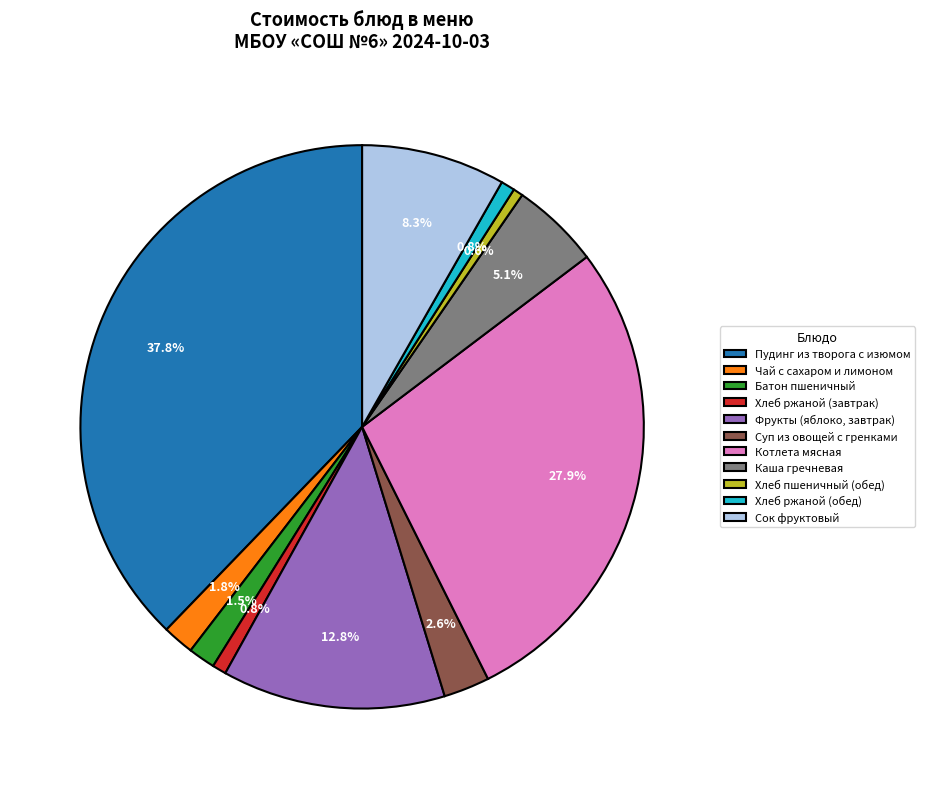

Count the number of slices in the pie.

11